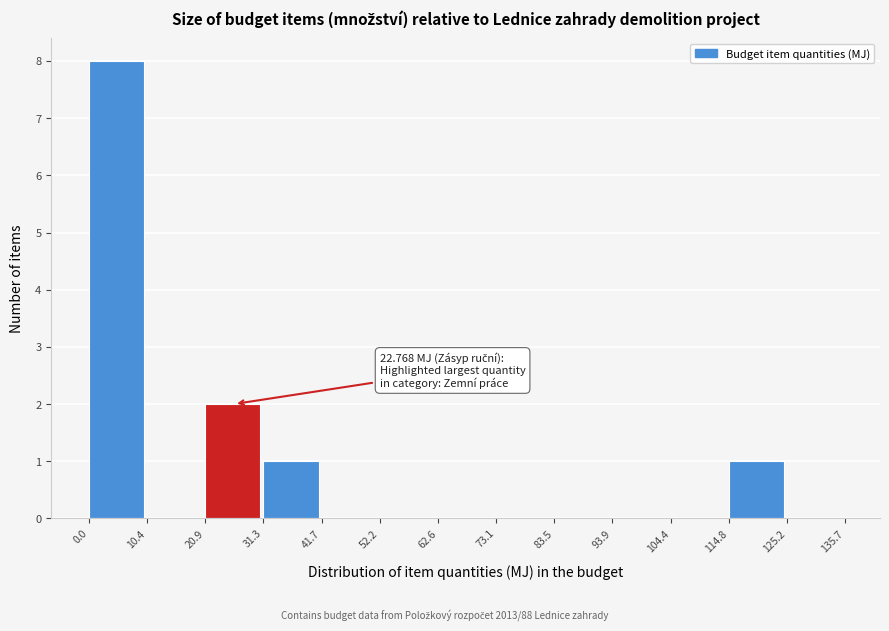

Over which range of the x-axis is the bar tallest?

0.0 to 10.4